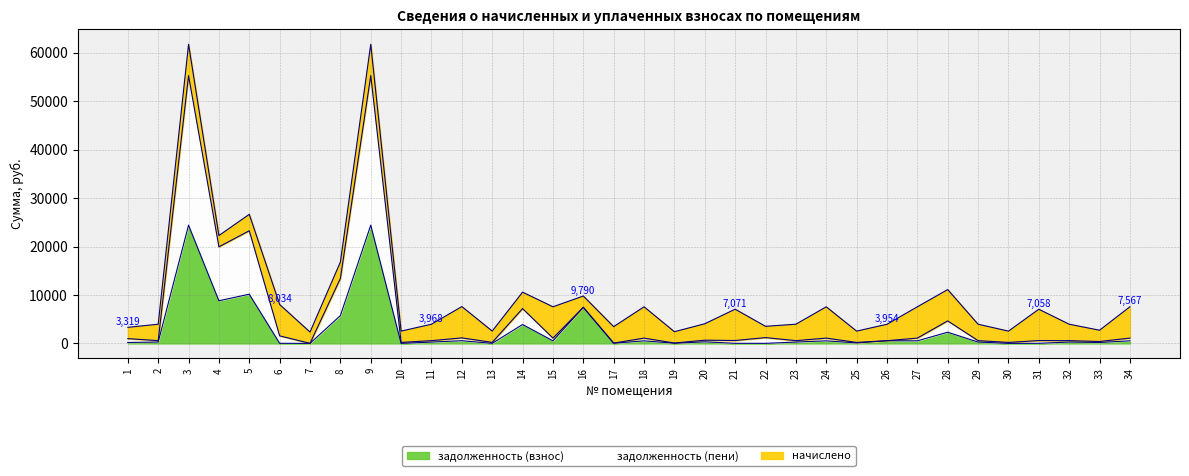

Does the chart have visible grid lines?

Yes